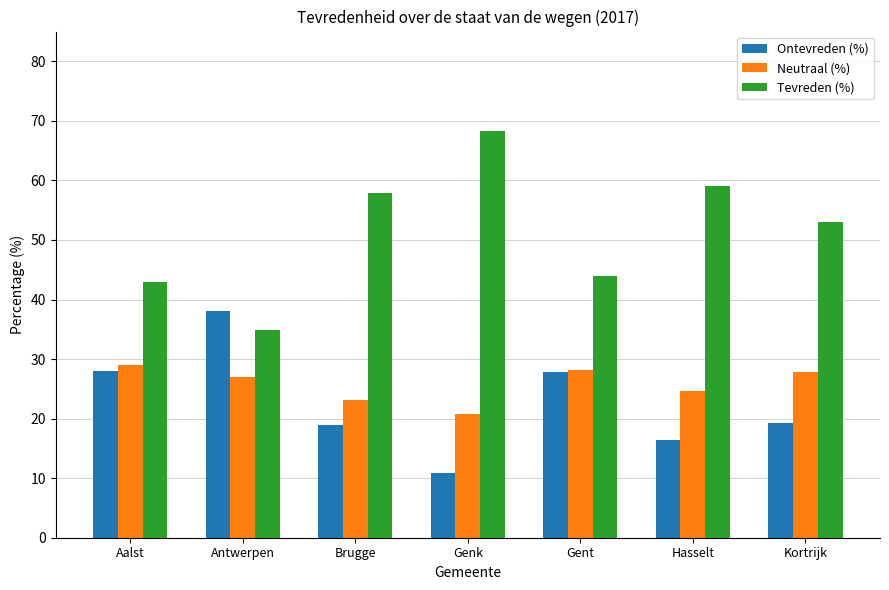

What are all the series names shown in the legend?

Ontevreden (%), Neutraal (%), Tevreden (%)